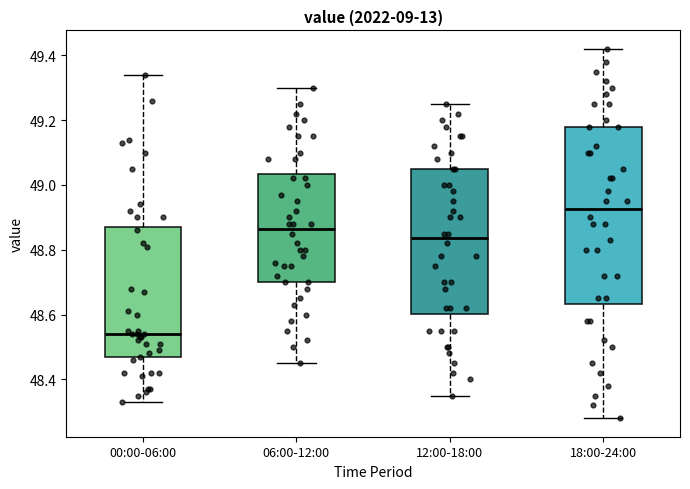

Where does the lower whisker of the box for 12:00-18:00 end on the y-axis? The values are not printed on the chart, so give them approximately, as read against the axis.

48.36